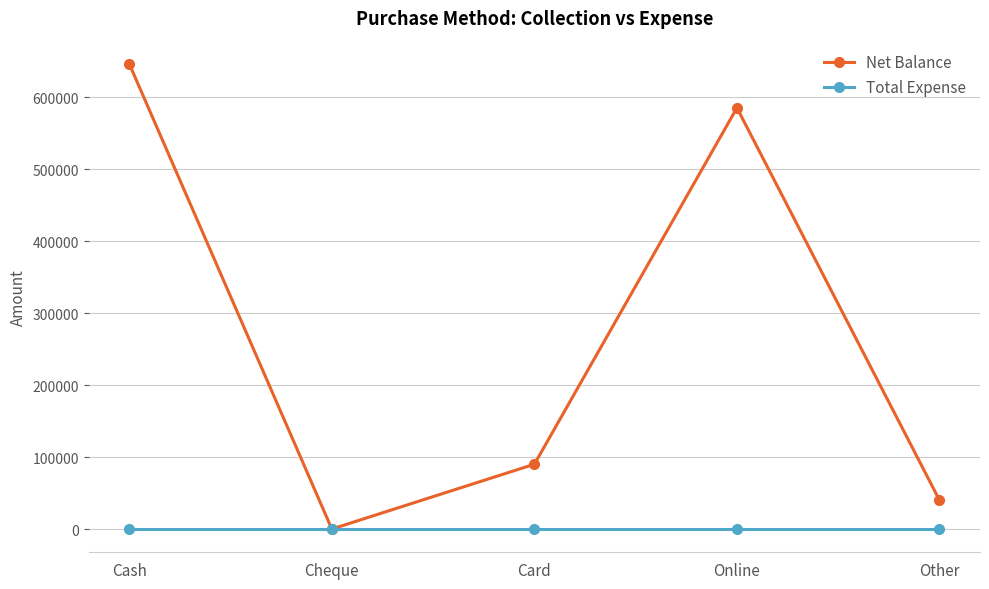

Reading left to right, what are all the values shown in this chart?

Net Balance: Cash=646000	Cheque=0	Card=90000	Online=585000	Other=40000
Total Expense: Cash=0	Cheque=0	Card=0	Online=0	Other=0